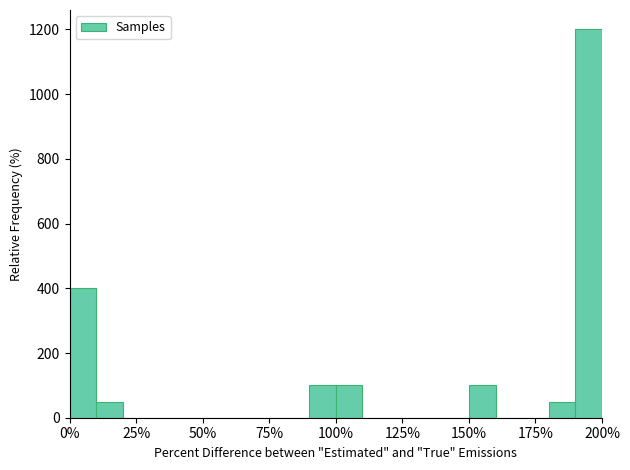

Read against the x-axis, roughly where is the centre of the tallest bar?

195